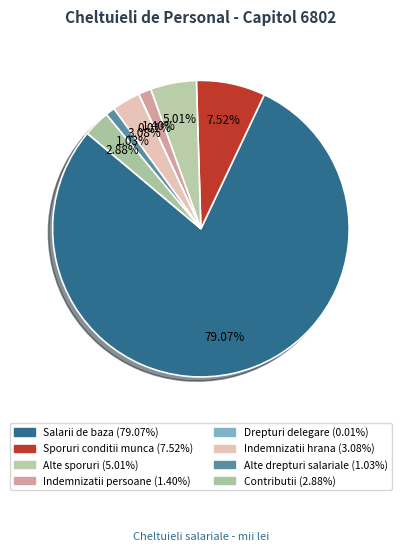

Which slice is the smallest?

Drepturi delegare